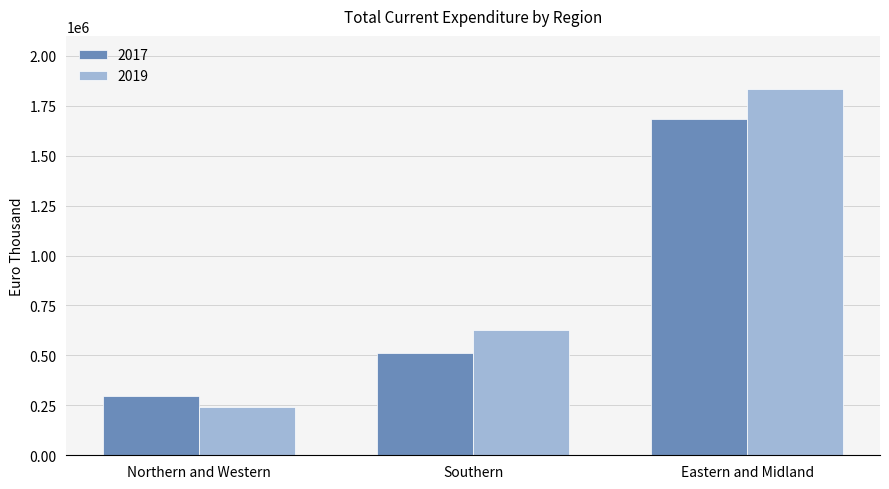

True or false: 2017 has a value of 512959 at Southern.

True